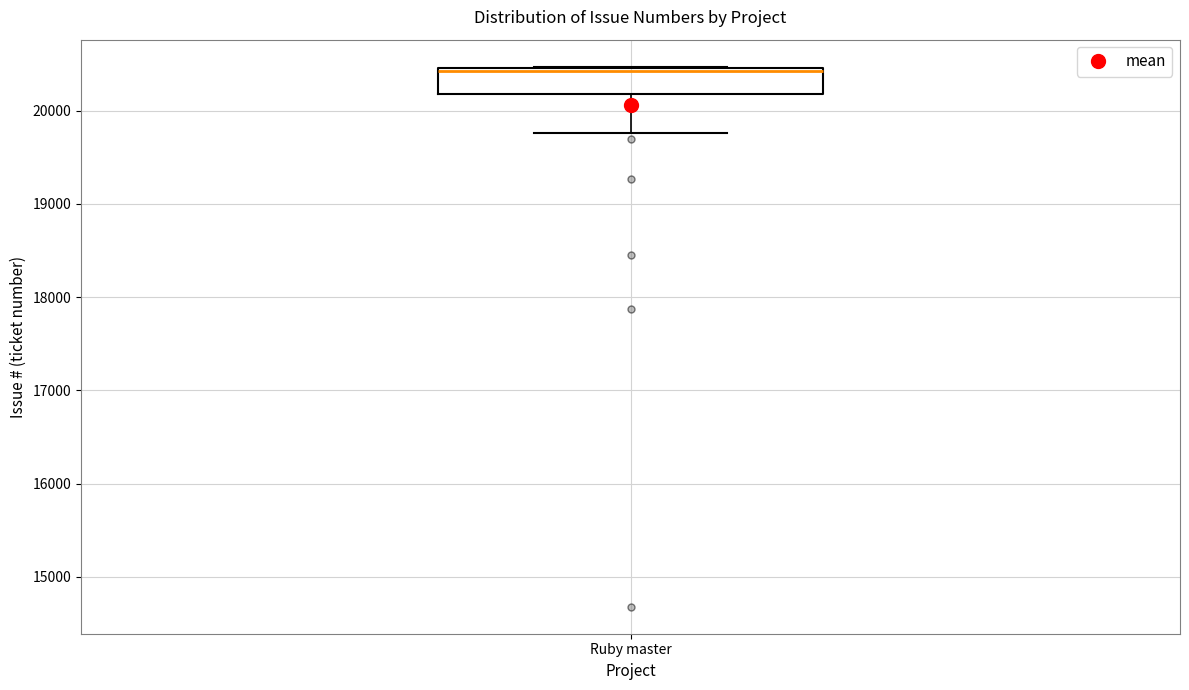

Where does the median line of the box for Ruby master sit on the y-axis? The values are not printed on the chart, so give them approximately, as read against the axis.

20400